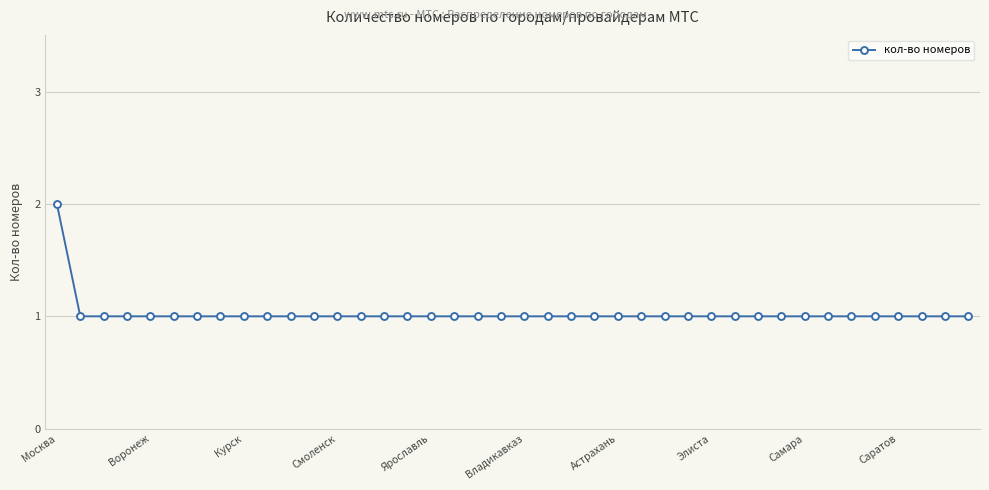

What is the sum of all values?

41